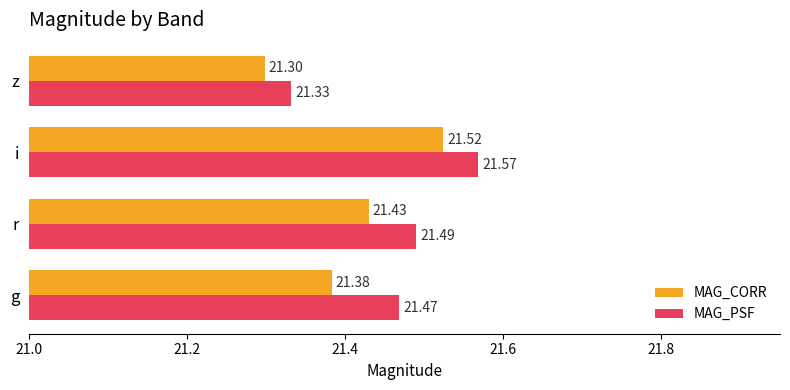

What is the sum of all MAG_PSF values?

85.9